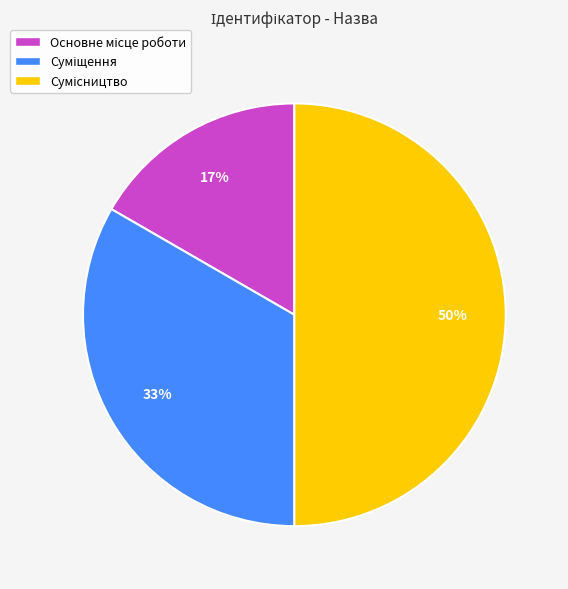

To the nearest percent, what is the average slice percentage?

33%